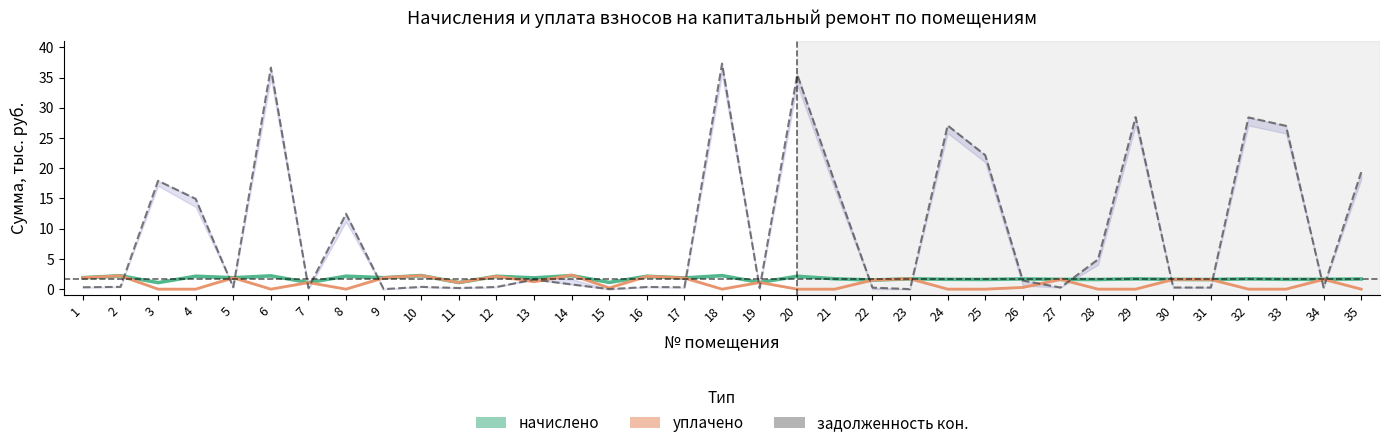

How many lines are shown in the chart?

3